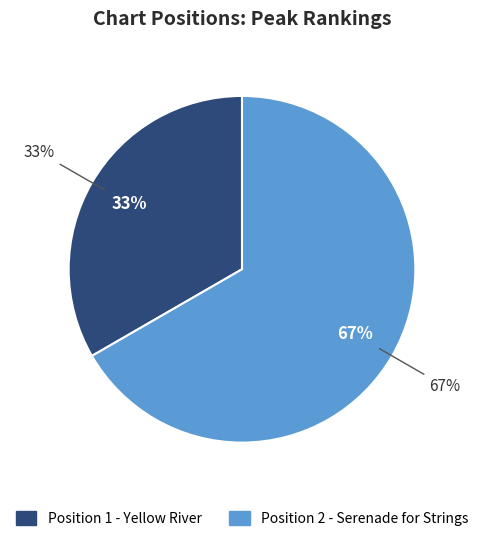

How many slices are in this pie chart?

2